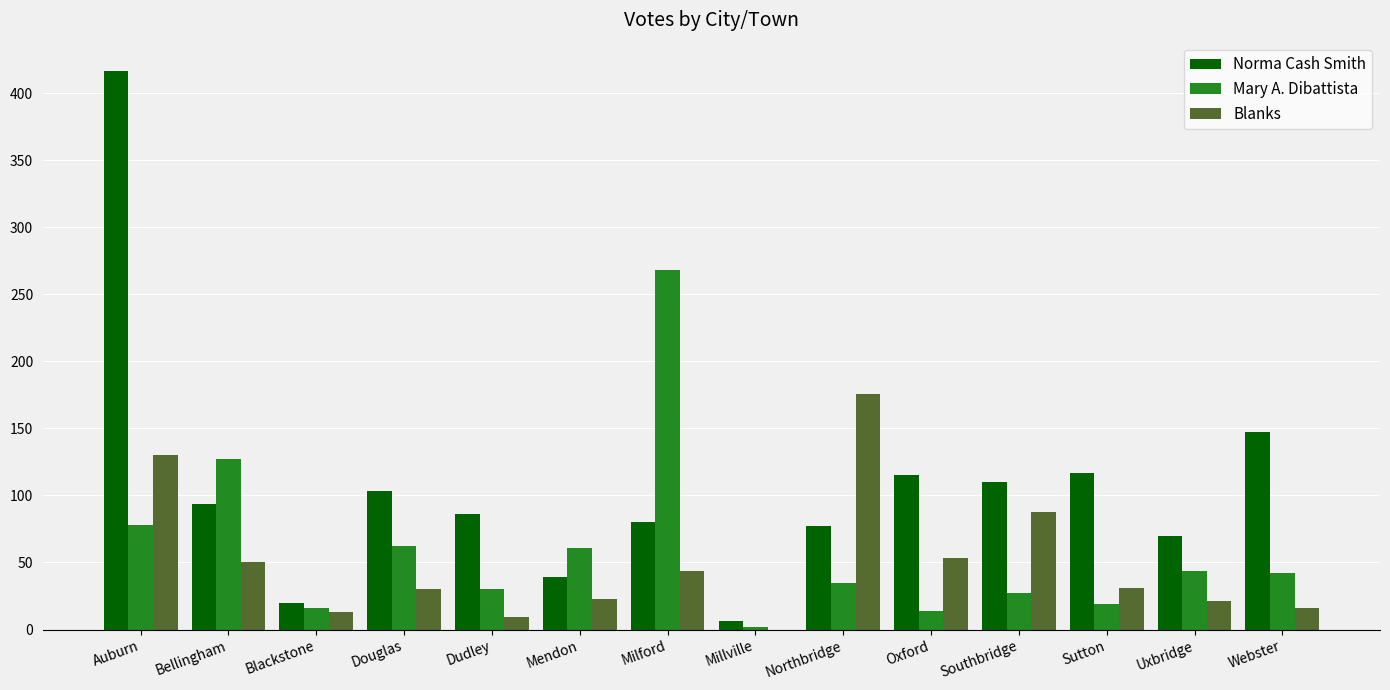

The value of Mary A. Dibattista at Milford is 268. True or false?

True